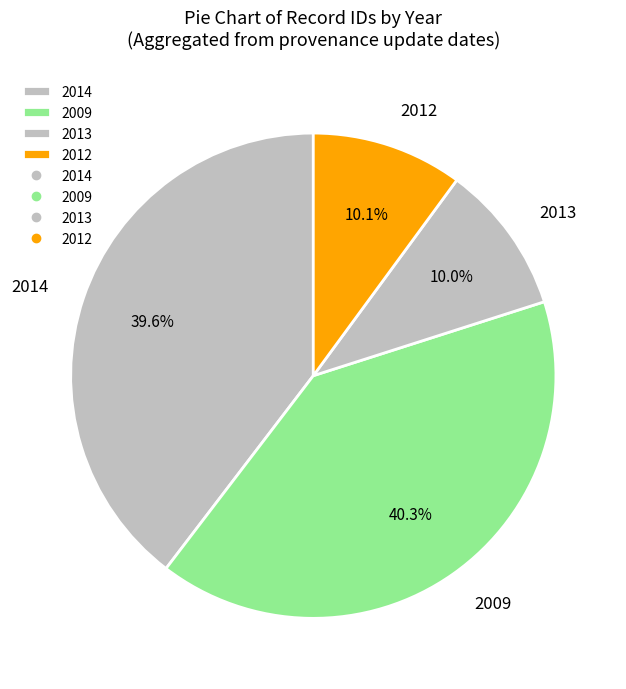

Count the number of slices in the pie.

4